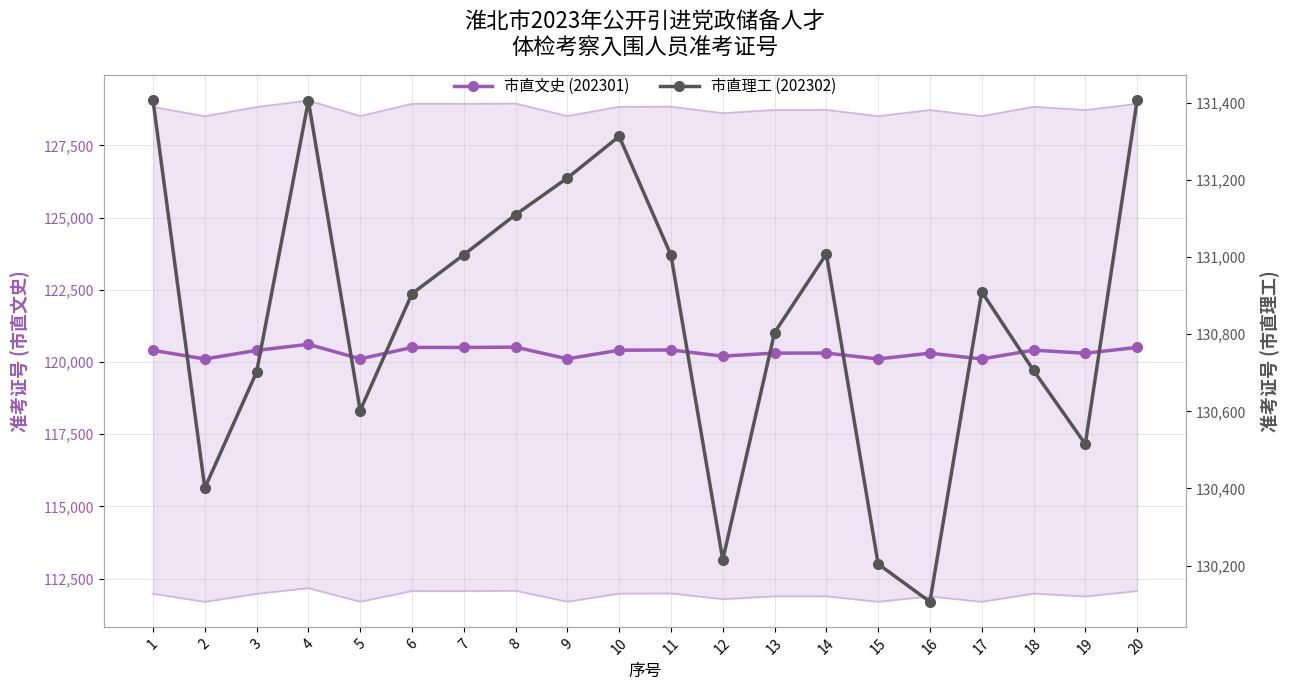

Reading right to left, what are all the values shown in this chart?

市直文史 (202301): 120505	120301	120409	120103	120303	120104	120308	120307	120201	120414	120407	120108	120513	120502	120503	120107	120611	120401	120102	120403
市直理工 (202302): 131406	130515	130706	130910	130106	130204	131008	130804	130215	131005	131313	131205	131110	131006	130905	130602	131405	130702	130401	131406